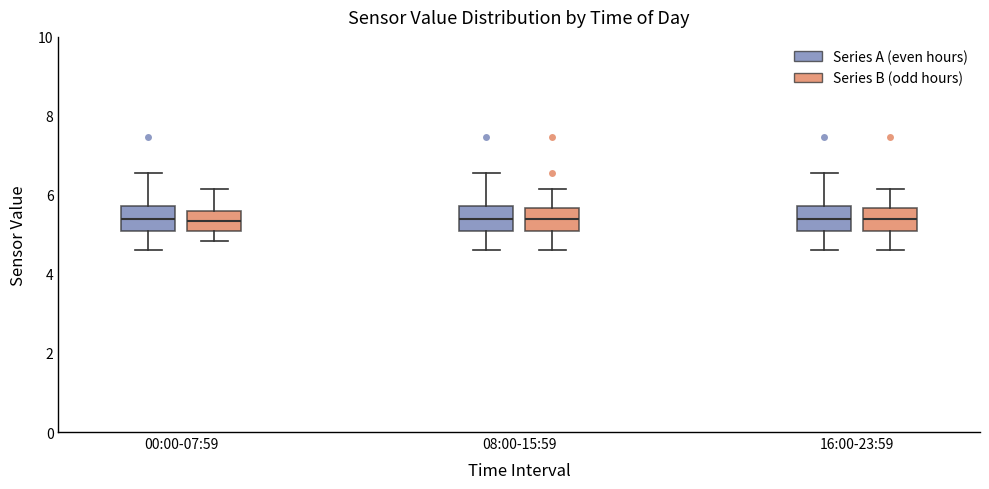

Reading left to right, read every box against the y-axis: the position of its median line, the range the box covers, and the ends of its whiskers. The values are not printed on the chart, so give them approximately, as read against the axis.

00:00-07:59 (Series A (even hours)): median 5.4, box 5.2 to 5.8, whiskers 4.6 to 6.6
00:00-07:59 (Series B (odd hours)): median 5.4, box 5.0 to 5.6, whiskers 4.8 to 6.2
08:00-15:59 (Series A (even hours)): median 5.4, box 5.2 to 5.8, whiskers 4.6 to 6.6
08:00-15:59 (Series B (odd hours)): median 5.4, box 5.2 to 5.6, whiskers 4.6 to 6.2
16:00-23:59 (Series A (even hours)): median 5.4, box 5.2 to 5.8, whiskers 4.6 to 6.6
16:00-23:59 (Series B (odd hours)): median 5.4, box 5.2 to 5.6, whiskers 4.6 to 6.2